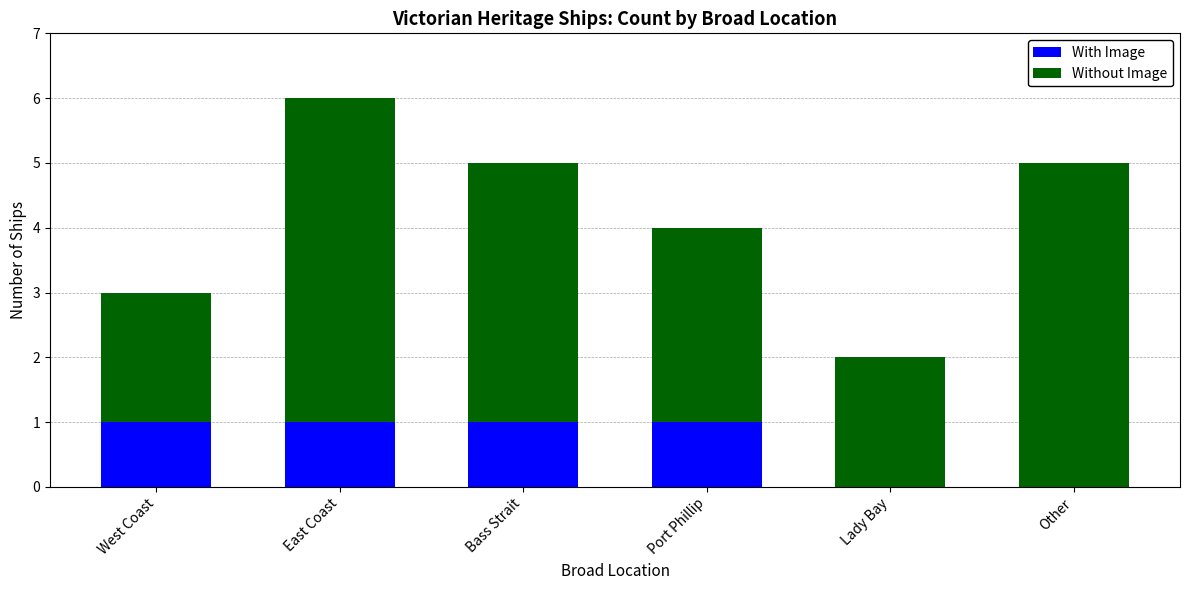

What is the total value across all series at Other?

5